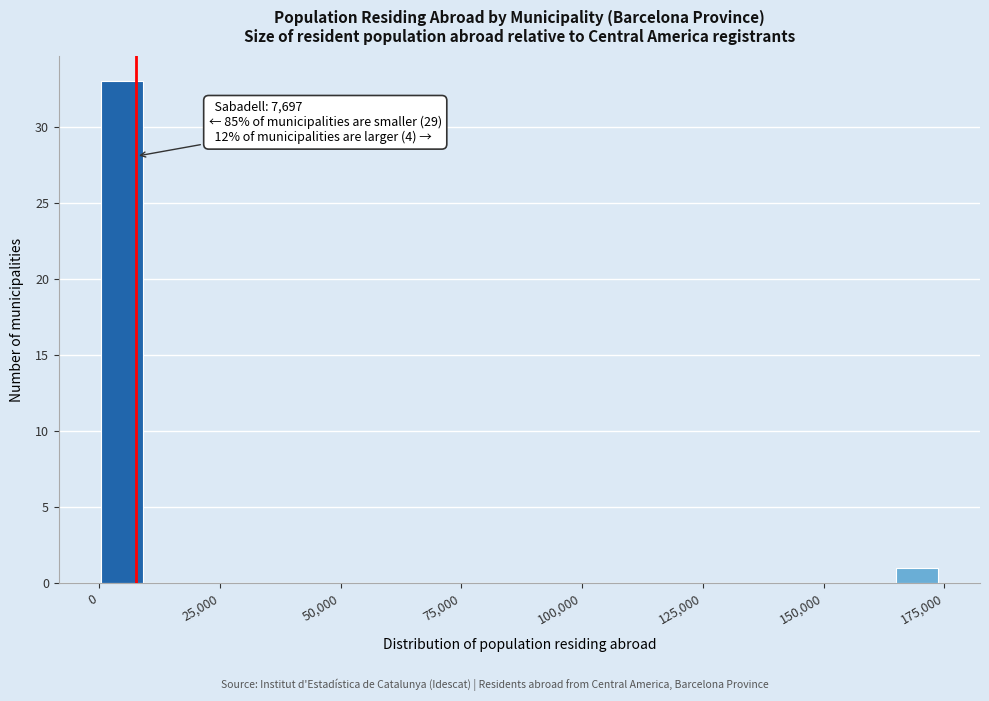

Read against the x-axis, roughly where is the centre of the tallest bar?

5000